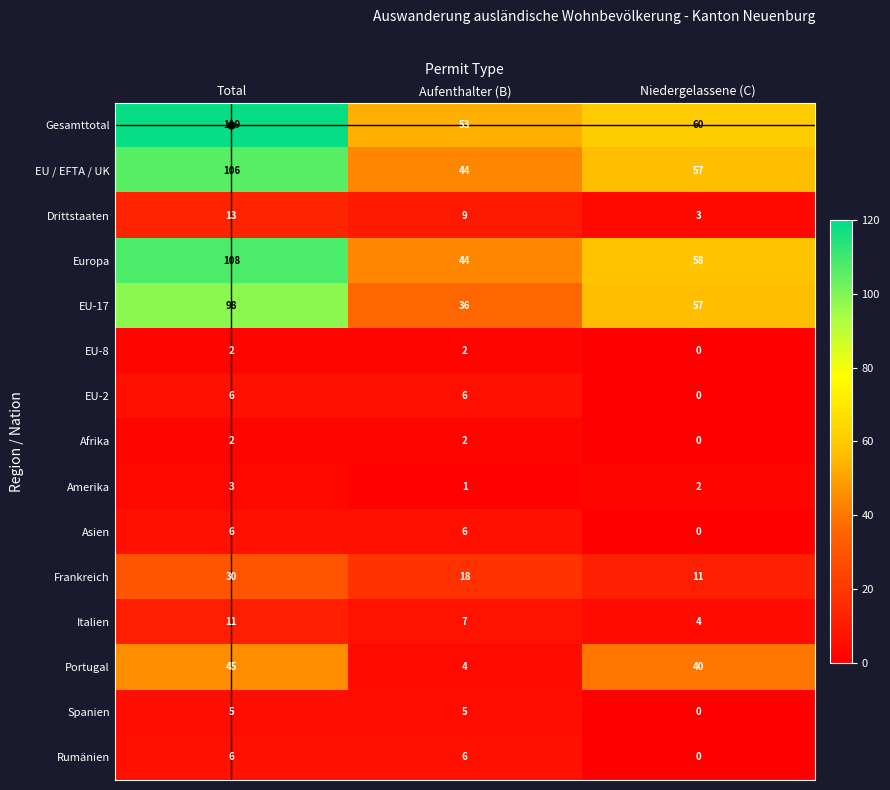

Which series has the largest total across all categories?

Gesamttotal